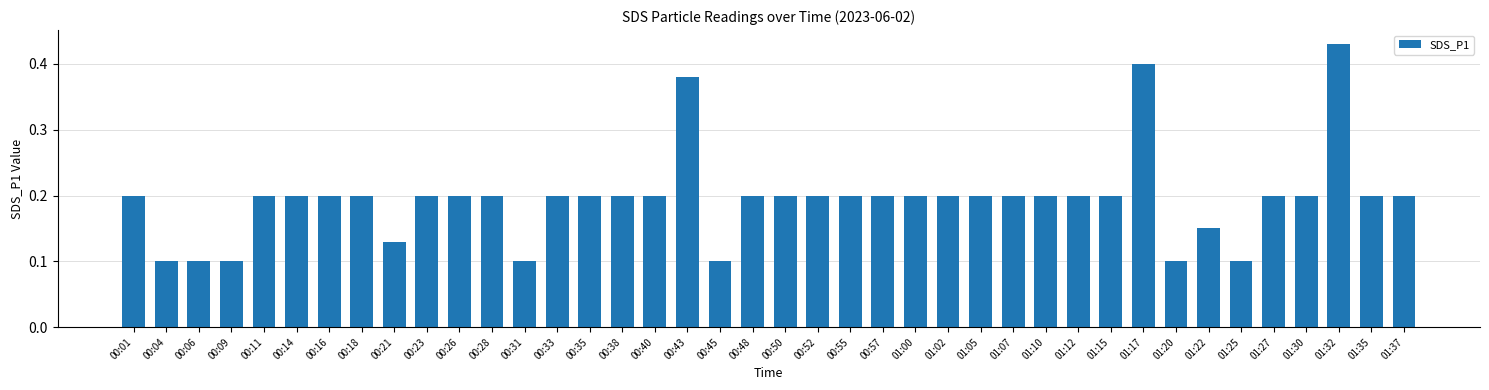

How many values are between 0 and 1?

40